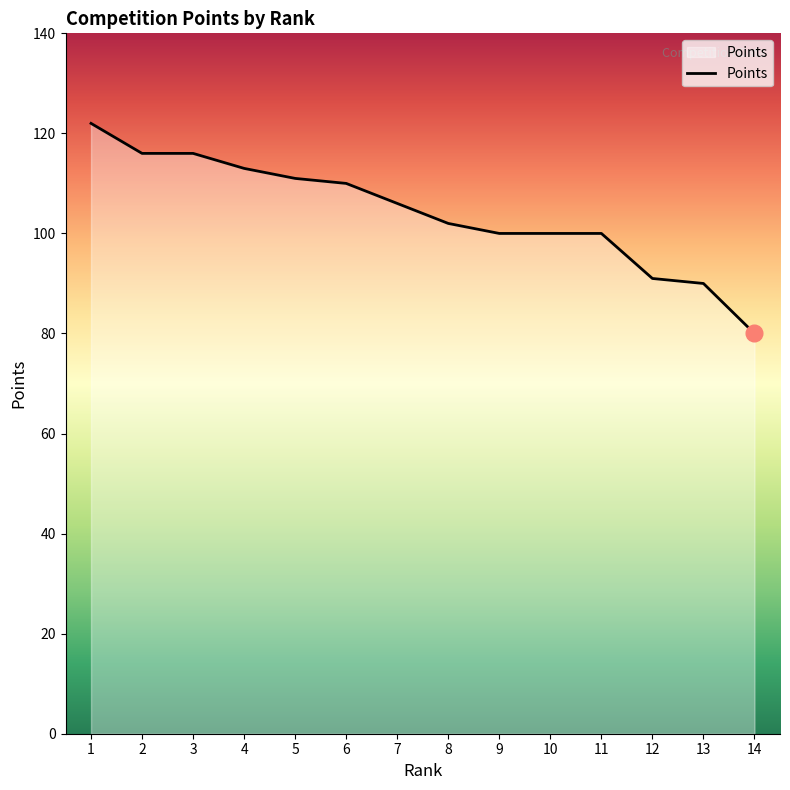

What is the average value?

104